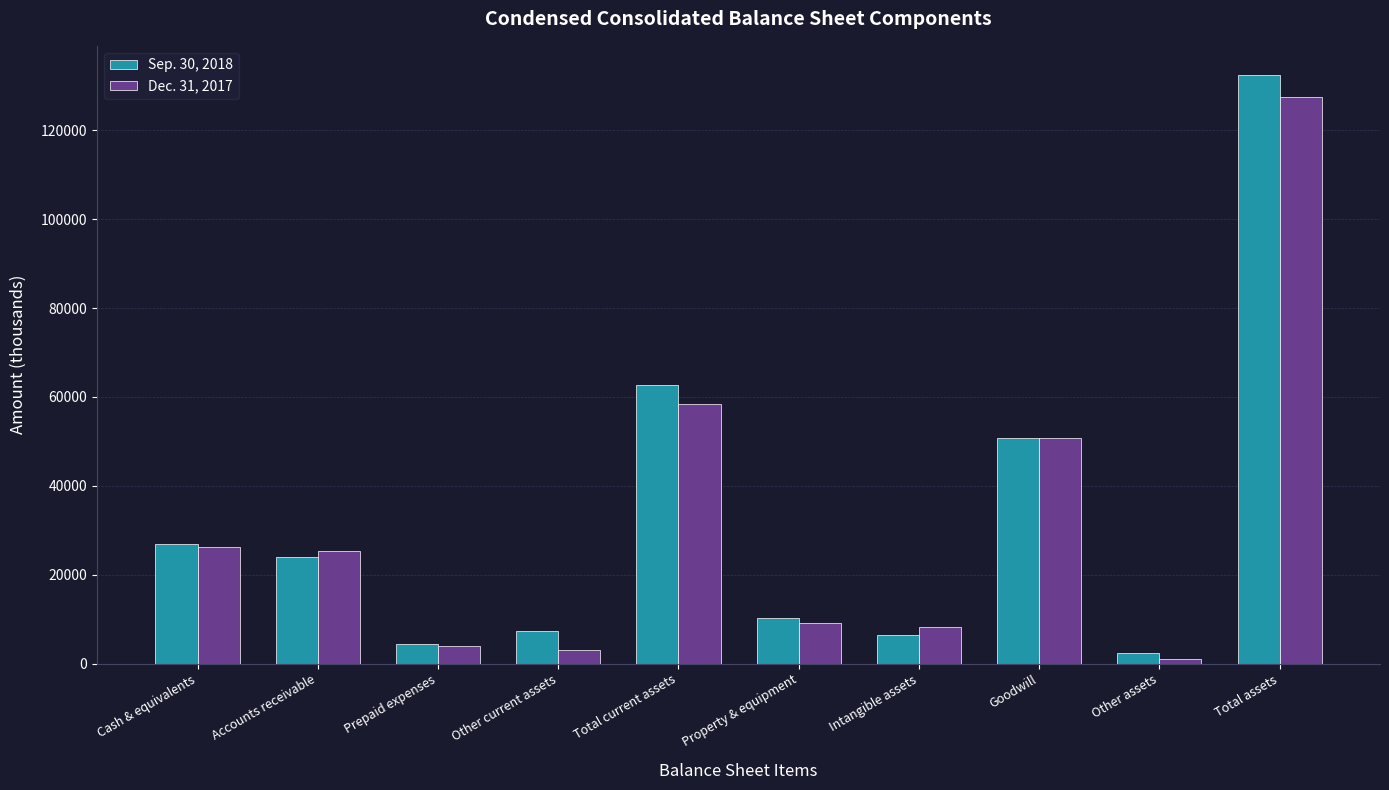

The value of Sep. 30, 2018 at Goodwill is 50776. True or false?

True